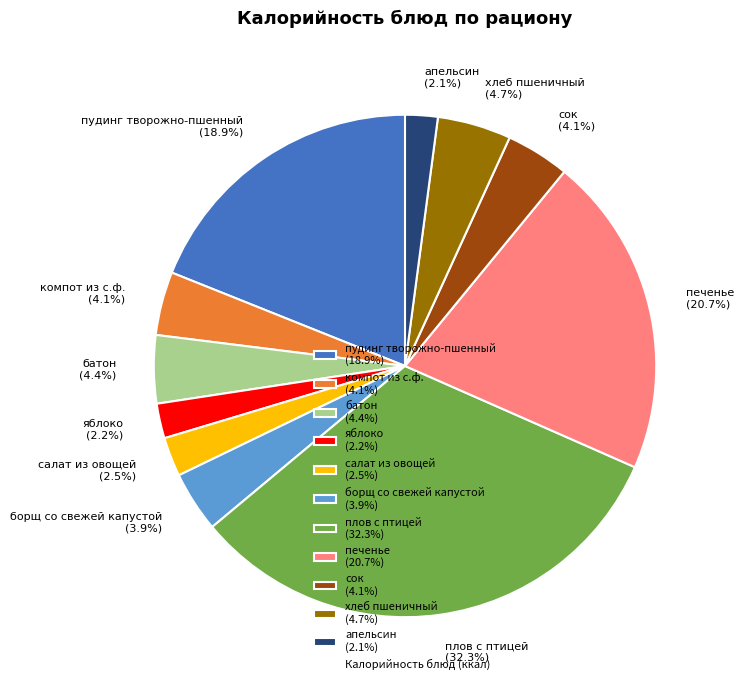

What is the largest slice in the pie chart?

плов с птицей